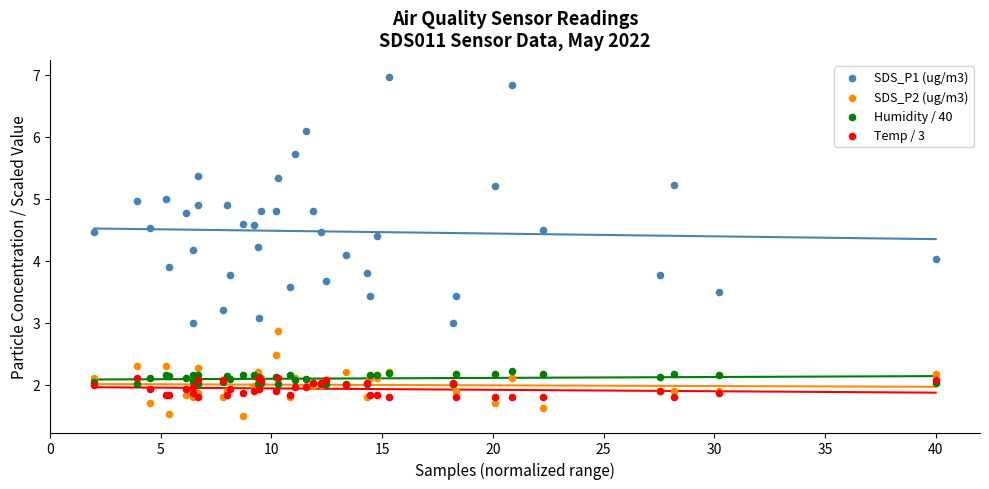

What are all the series names shown in the legend?

SDS_P1 (ug/m3), SDS_P2 (ug/m3), Humidity / 40, Temp / 3